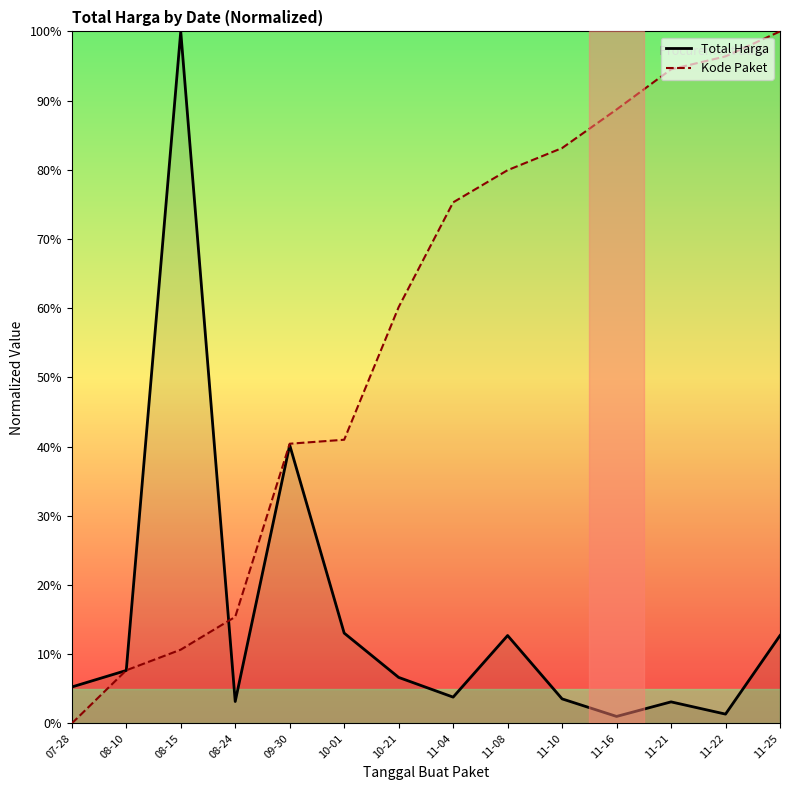

Which series has the widest spread of values?

Kode Paket